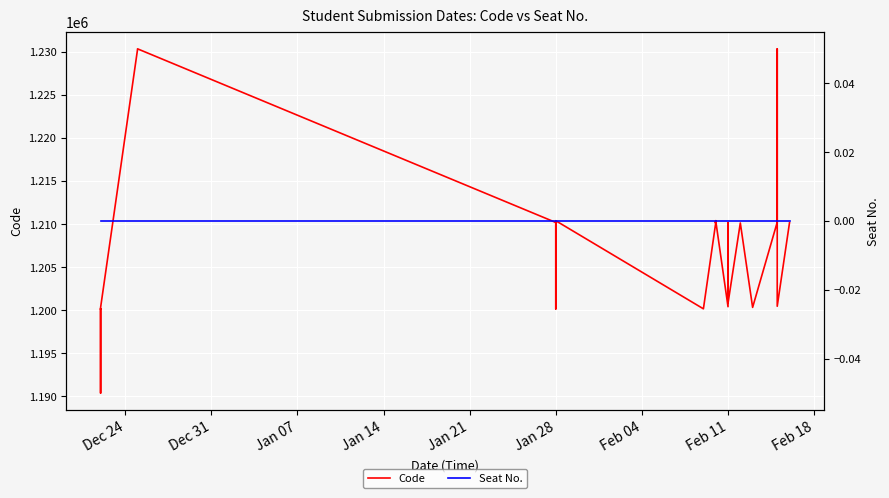

How many lines are shown in the chart?

2